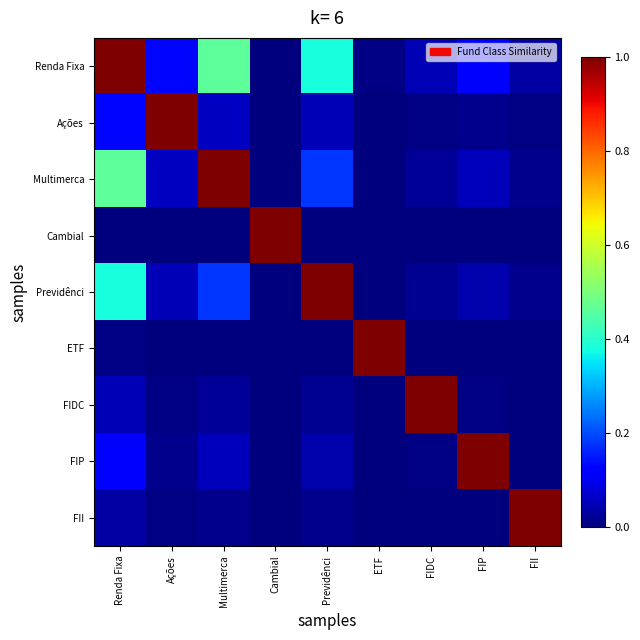

List the series in order of their peak value, highest first.

Renda Fixa, Ações, Multimerca, Cambial, Previdênci, ETF, FIDC, FIP, FII